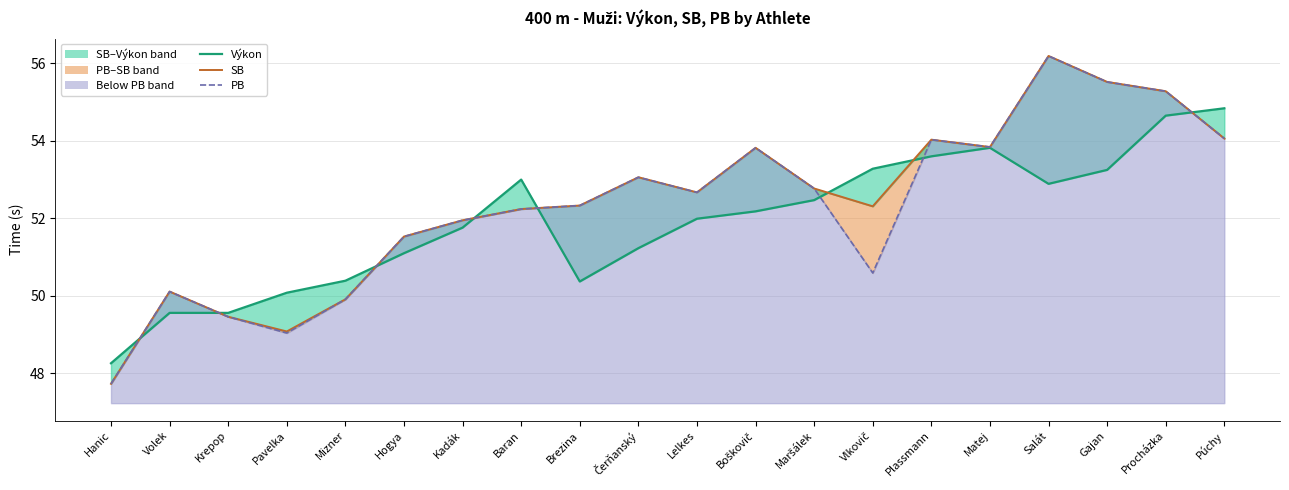

Between which two adjacent categories do Výkon and PB first intersect?

Hanic and Volek